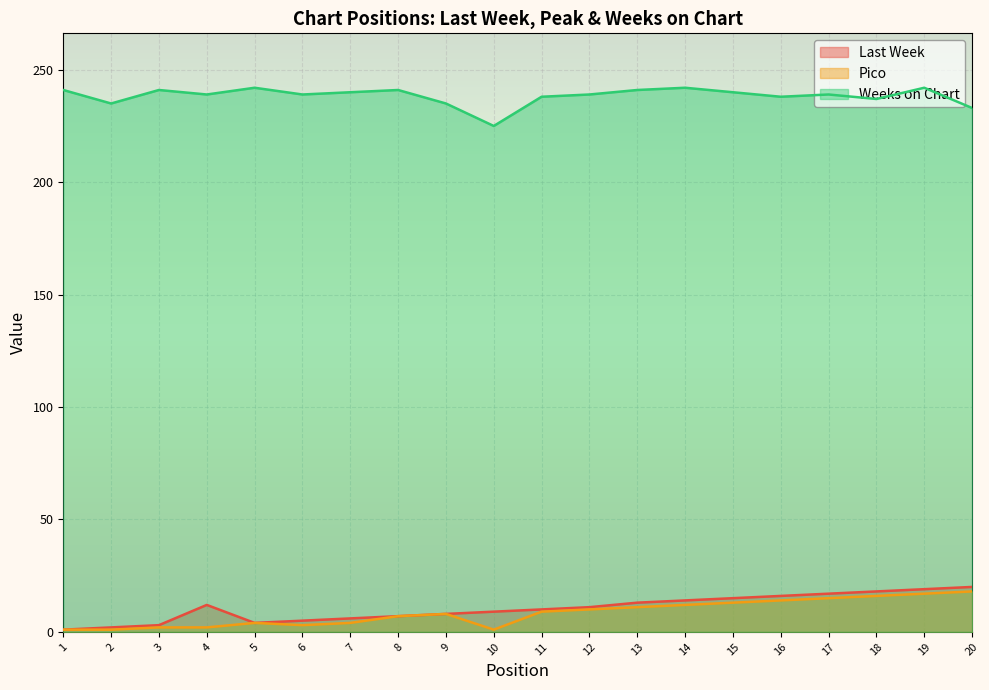

Rank the series at 14 from highest to lowest value.

Weeks on Chart, Last Week, Pico